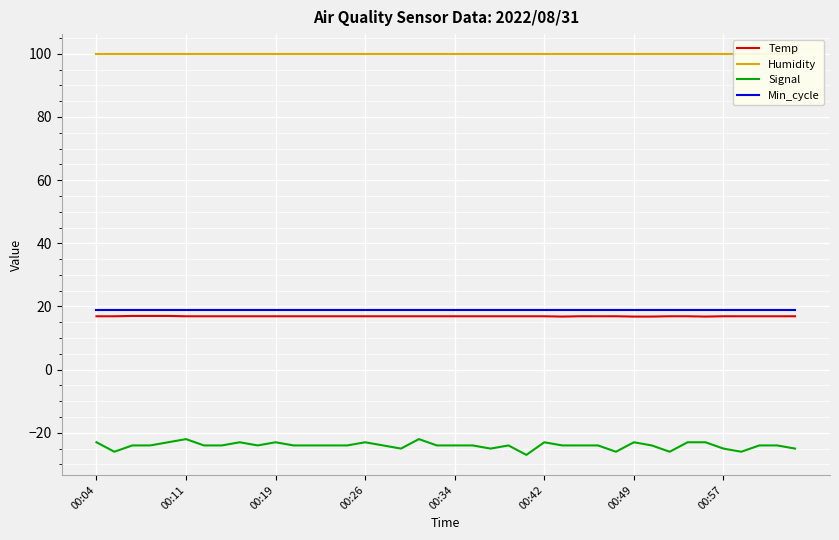

True or false: Min_cycle and Signal intersect in this chart.

False